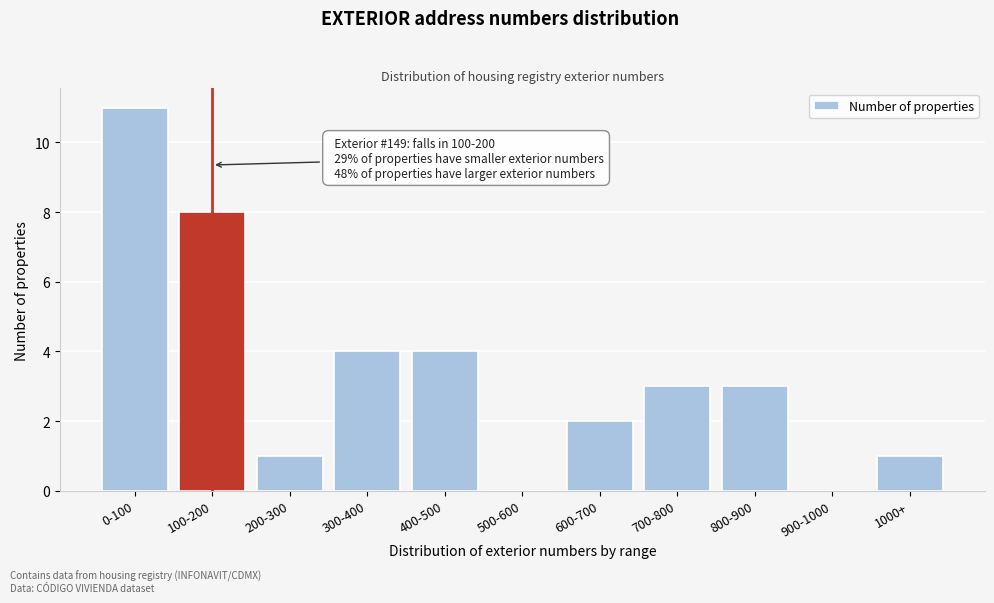

Reading left to right, transcribe all the data shown in this chart.

0-100=11	100-200=8	200-300=1	300-400=4	400-500=4	500-600=0	600-700=2	700-800=3	800-900=3	900-1000=0	1000+=1